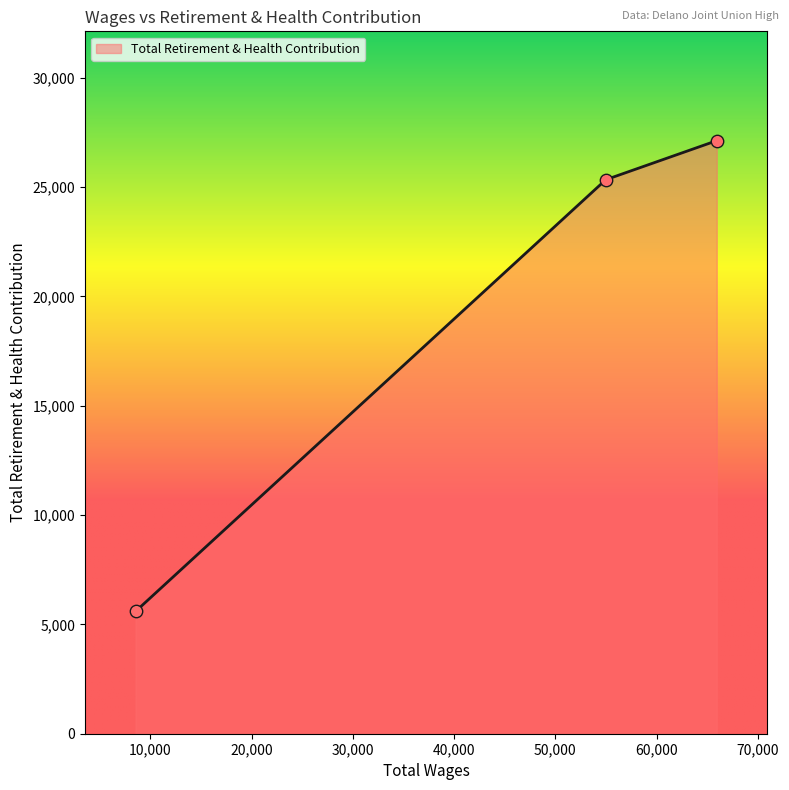

What is the greatest value displayed?

27121